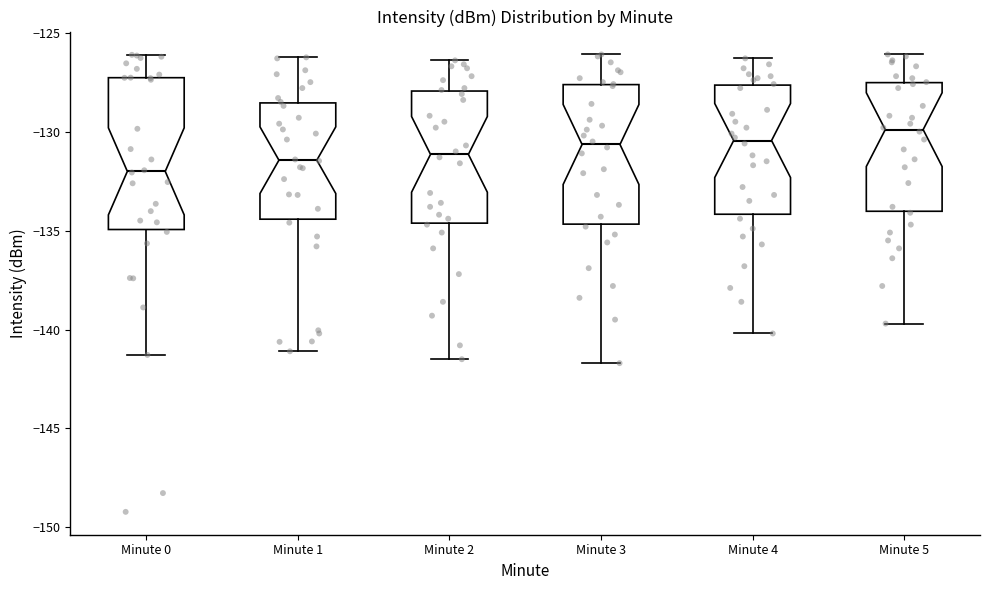

Reading left to right, read every box against the y-axis: the position of its median line, the range the box covers, and the ends of its whiskers. The values are not printed on the chart, so give them approximately, as read against the axis.

Minute 0: median -132.0, box -135.0 to -127.5, whiskers -141.5 to -126.0
Minute 1: median -131.5, box -134.5 to -128.5, whiskers -141.0 to -126.0
Minute 2: median -131.0, box -134.5 to -128.0, whiskers -141.5 to -126.5
Minute 3: median -130.5, box -134.5 to -127.5, whiskers -141.5 to -126.0
Minute 4: median -130.5, box -134.0 to -127.5, whiskers -140.0 to -126.5
Minute 5: median -130.0, box -134.0 to -127.5, whiskers -139.5 to -126.0